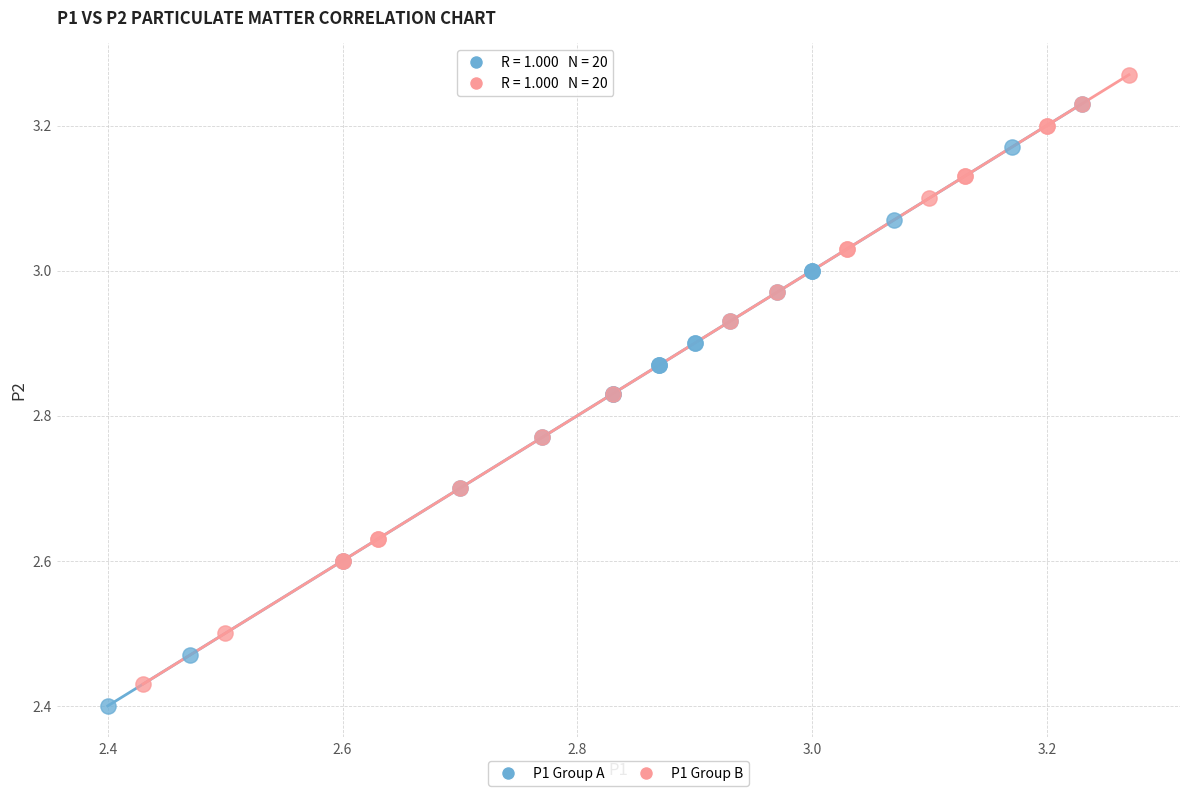

Which series reaches the maximum Y coordinate?

P1 Group B